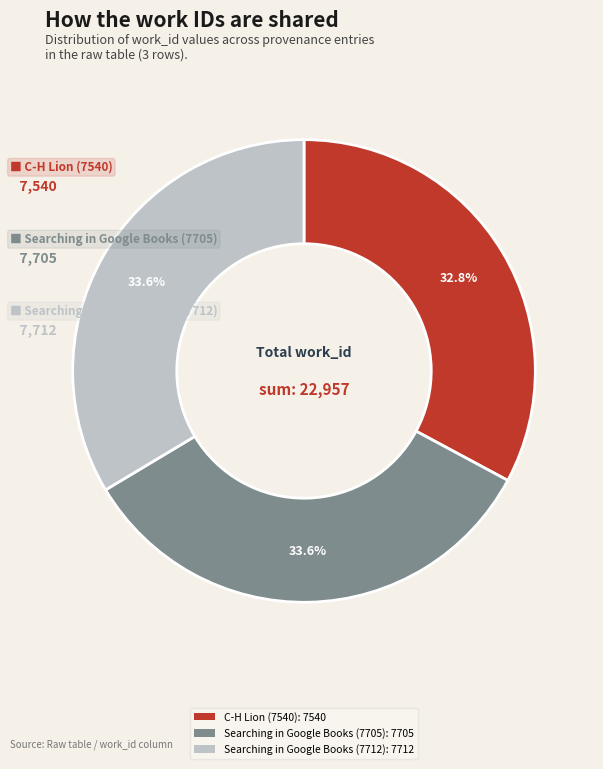

How many segments does this pie chart have?

3